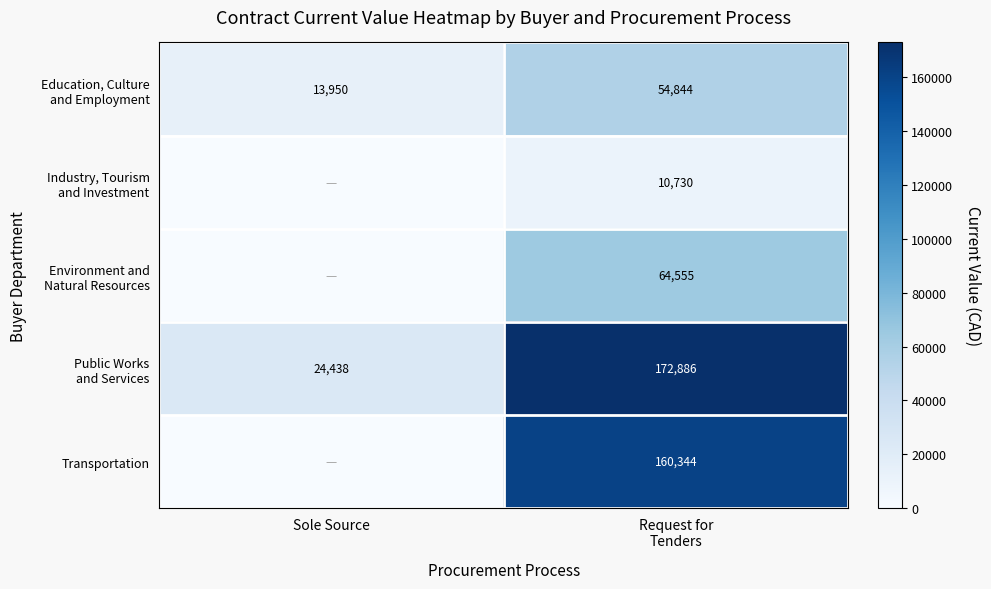

Is the value of Education, Culture and Employment at Request for Tenders greater than the value of Environment and Natural Resources at Sole Source?

Yes